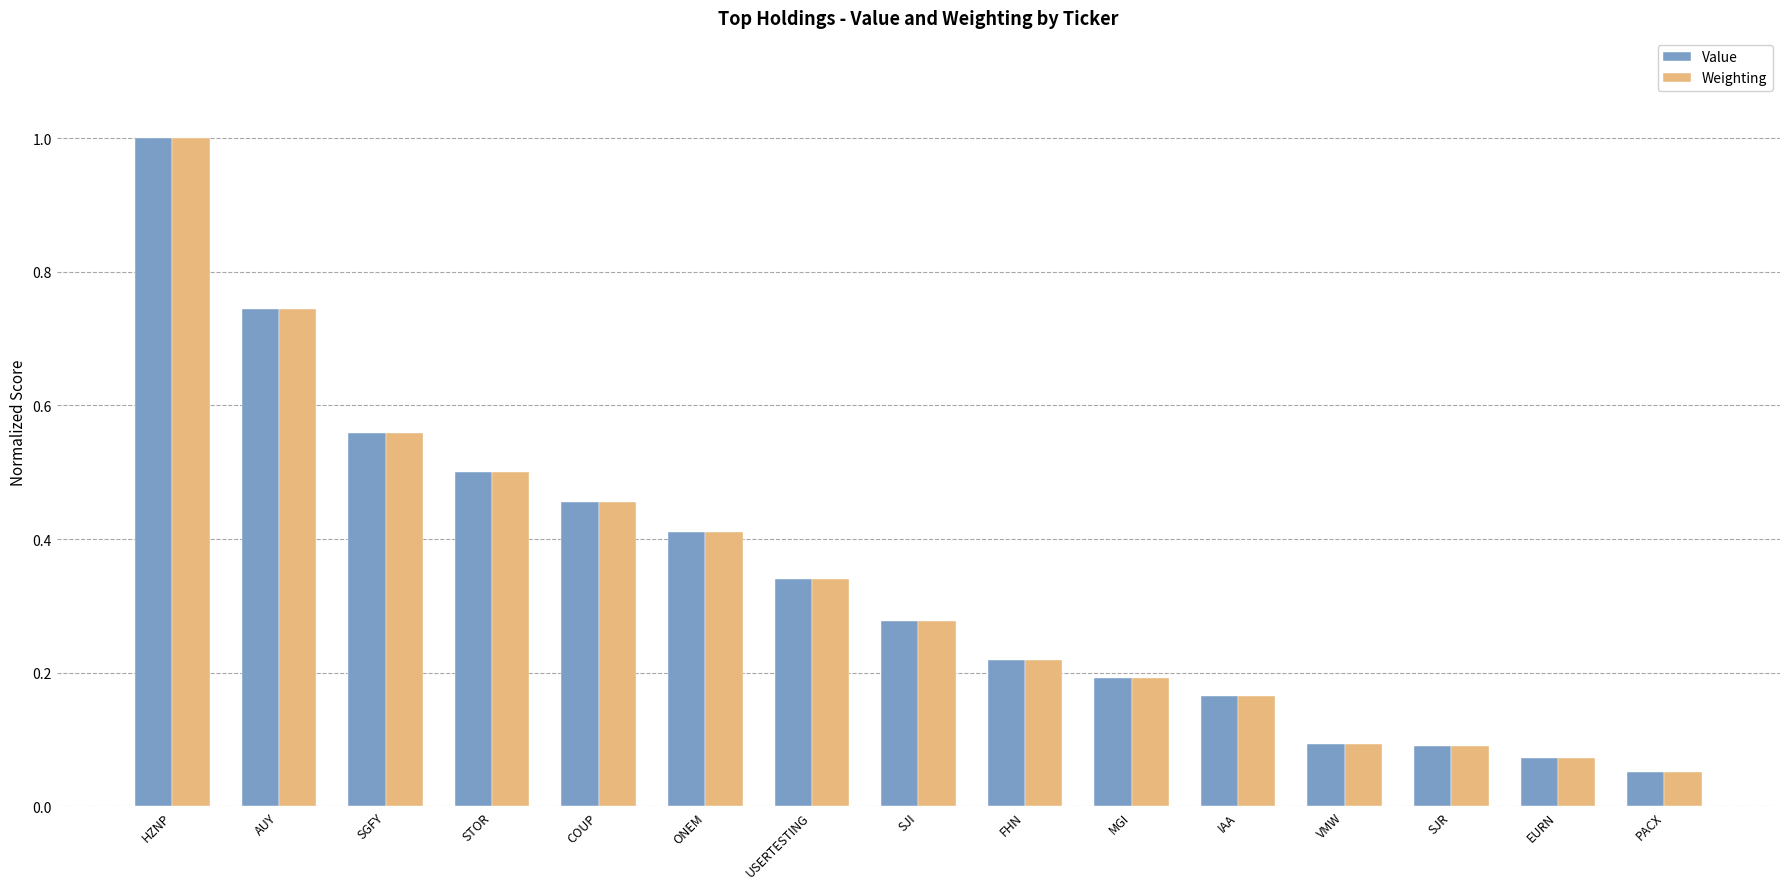

How many bars are there in each group?

2